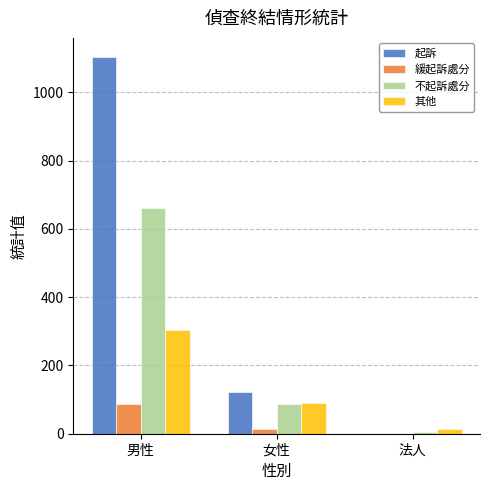

What is the average value of the 不起訴處分 series?

251